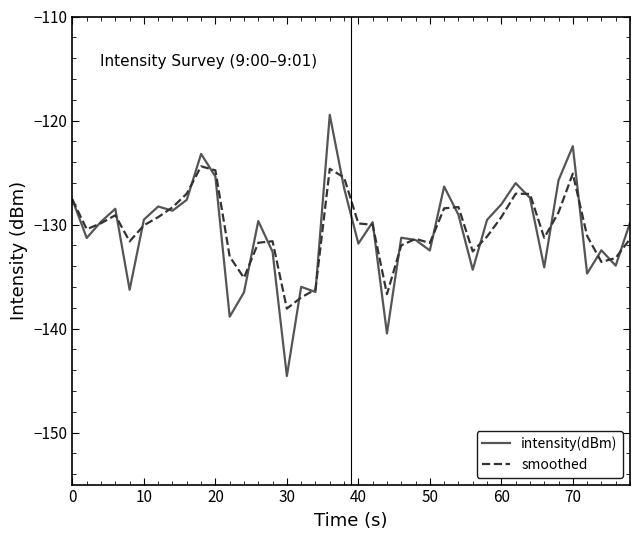

What is the maximum value shown in the chart?

-119.5